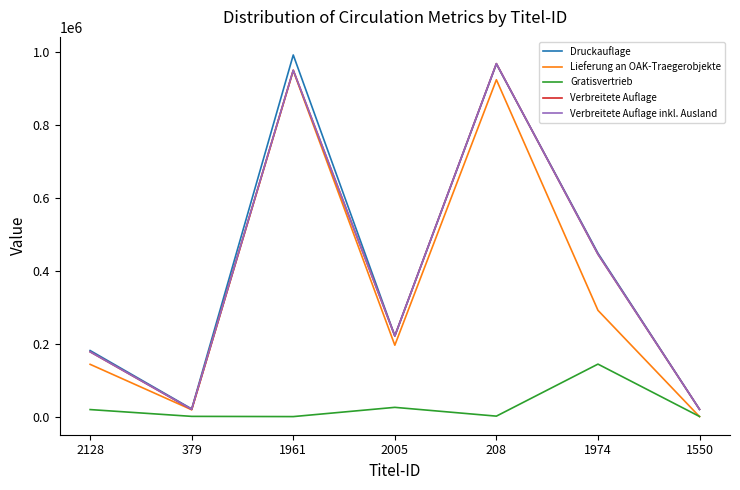

True or false: Druckauflage and Gratisvertrieb cross at least once.

False